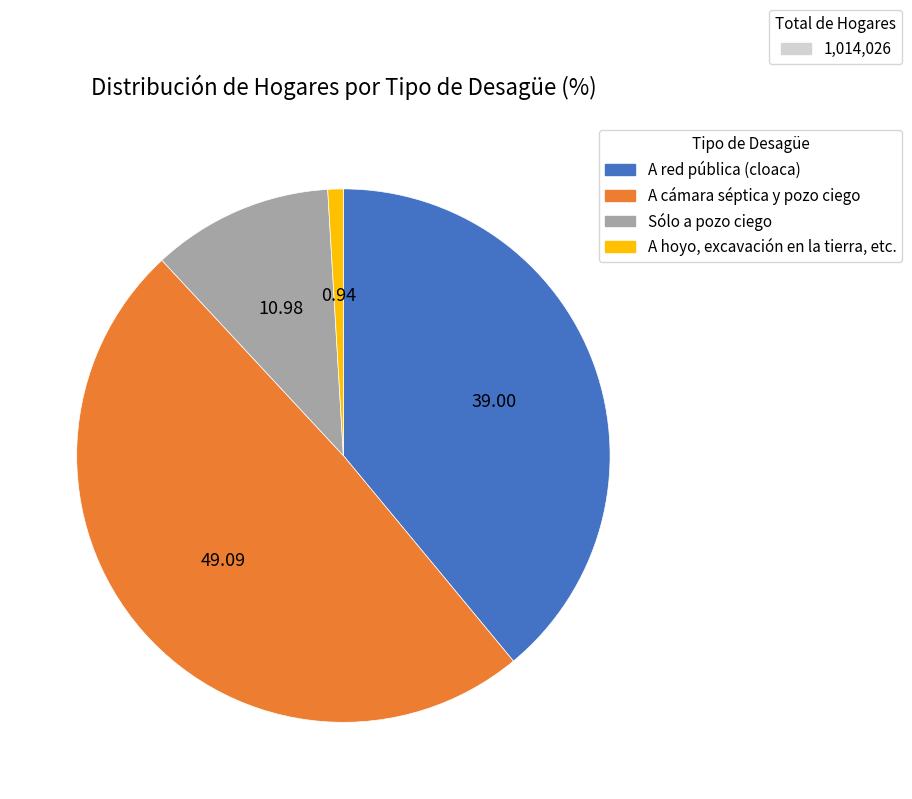

Is there a majority slice in this chart?

No